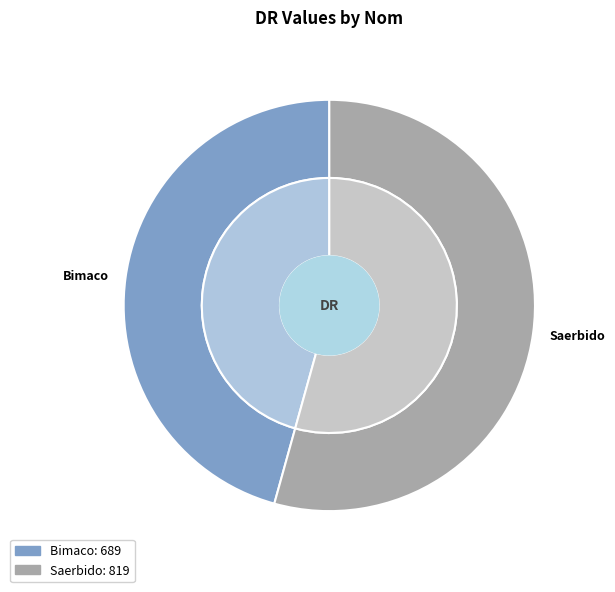

The Bimaco slice represents 46% of the pie. True or false?

True